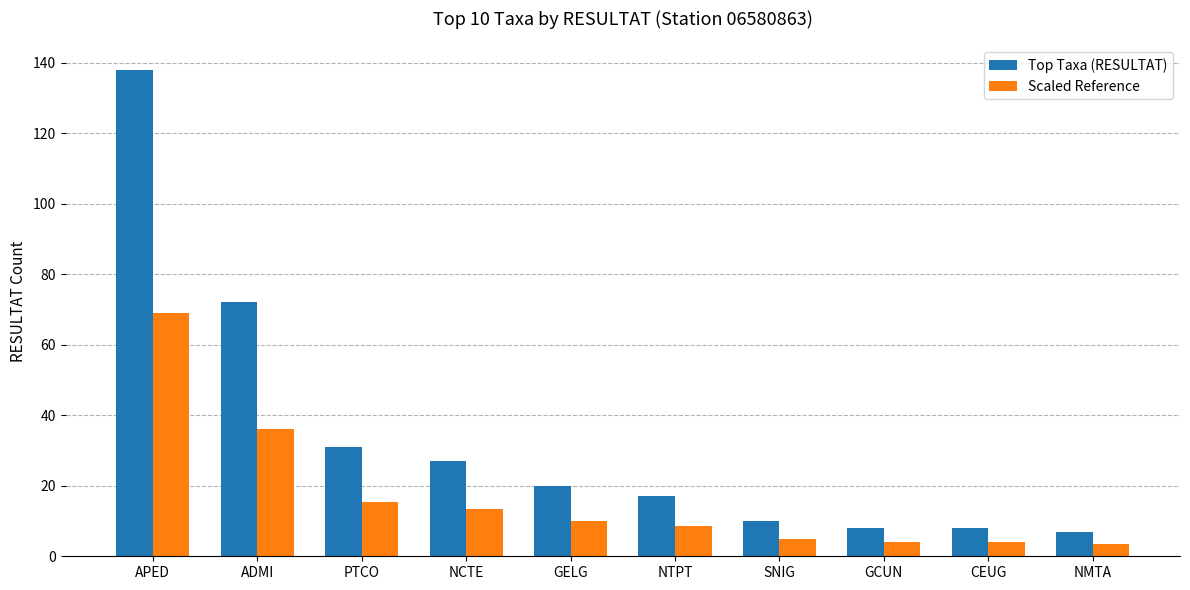

What is the difference between the highest and lowest values at APED?

69.0